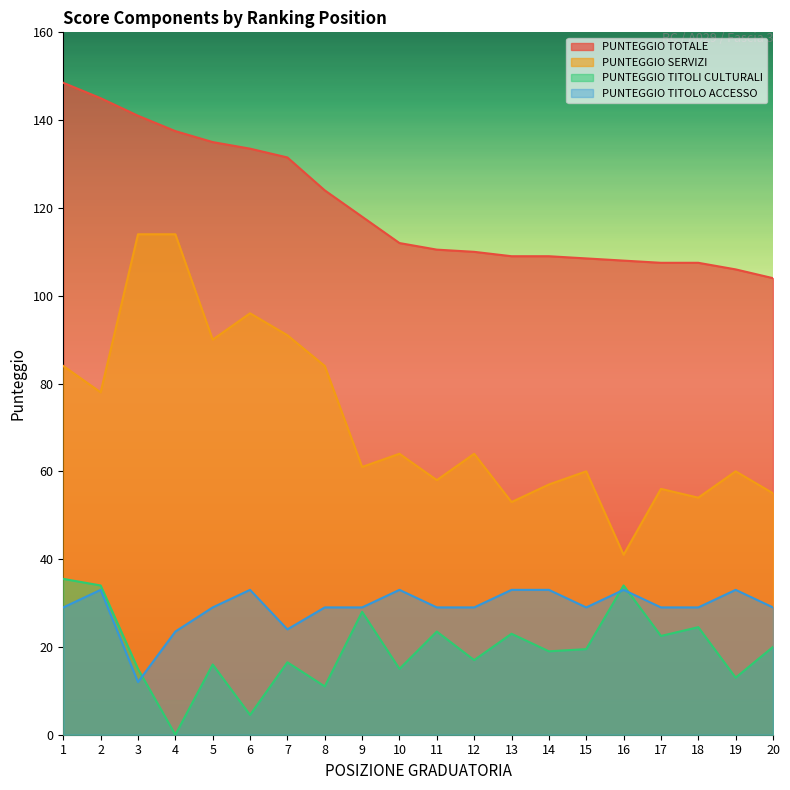

List the labels in order of PUNTEGGIO TITOLI CULTURALI value, smallest first.

4, 6, 8, 19, 3, 10, 5, 7, 12, 14, 15, 20, 17, 13, 11, 18, 9, 2, 16, 1